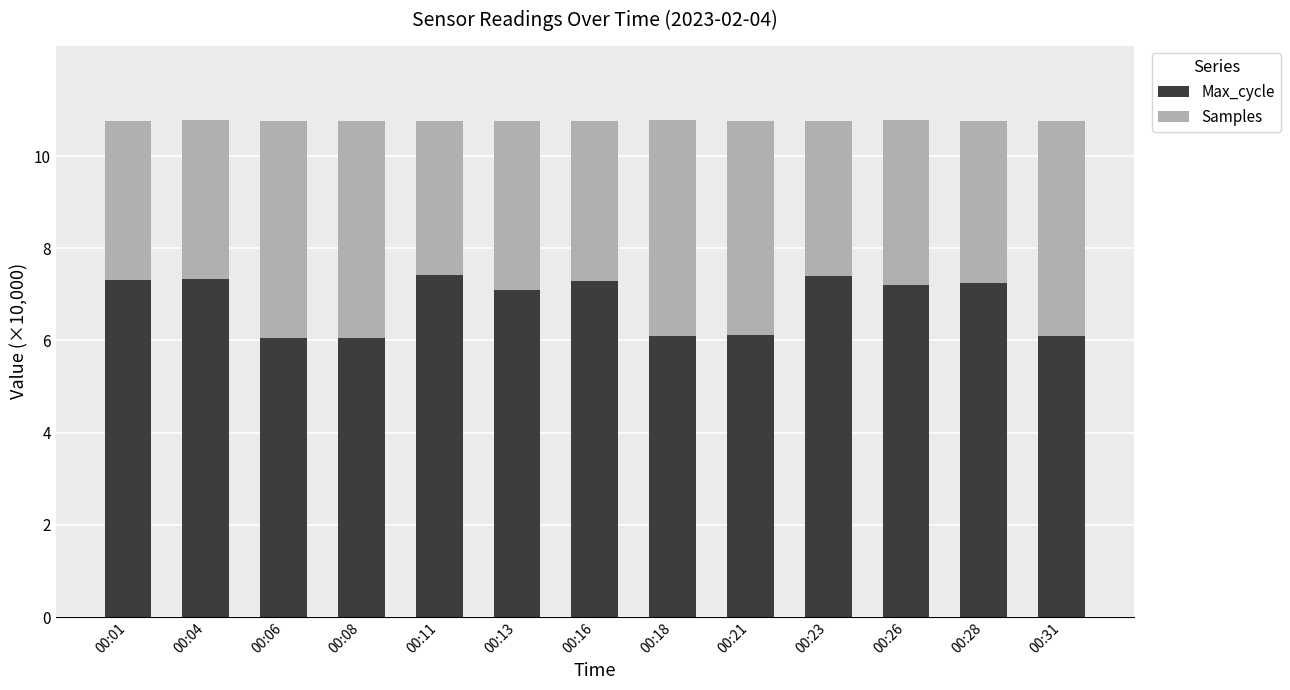

What is the value of the Max_cycle bar at the 7th from the left?

7.3